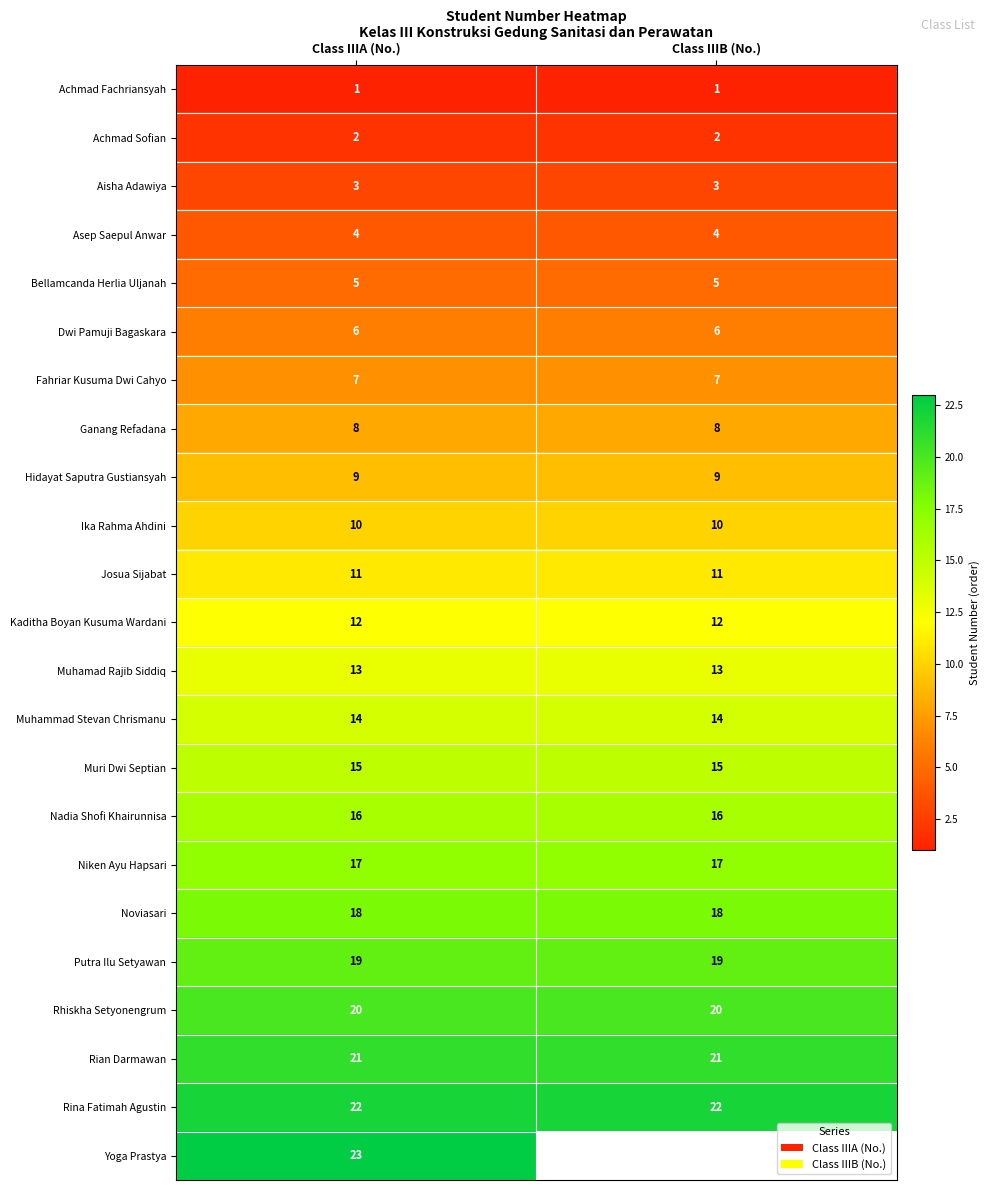

What is the difference between the highest and lowest values at Class IIIA (No.)?

22